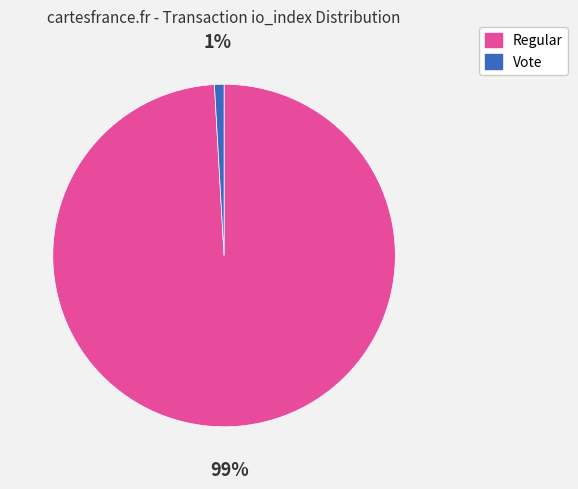

Is there a majority slice in this chart?

Yes